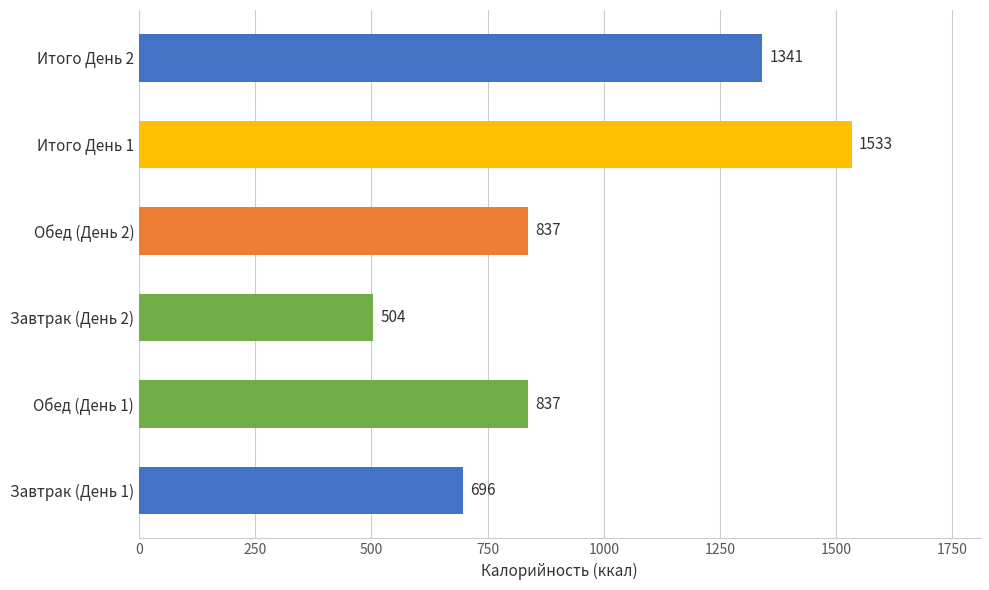

How many bars are there in total?

6